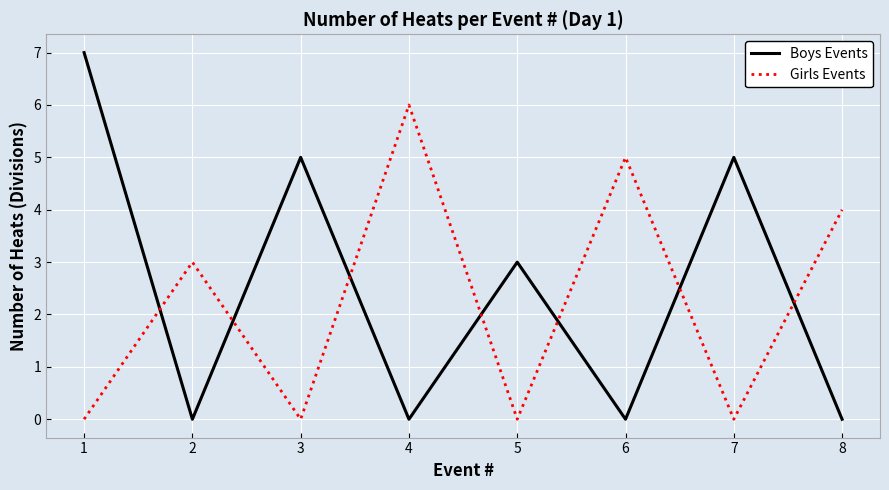

What is the difference between the Boys Events values at 3 and 8?

5